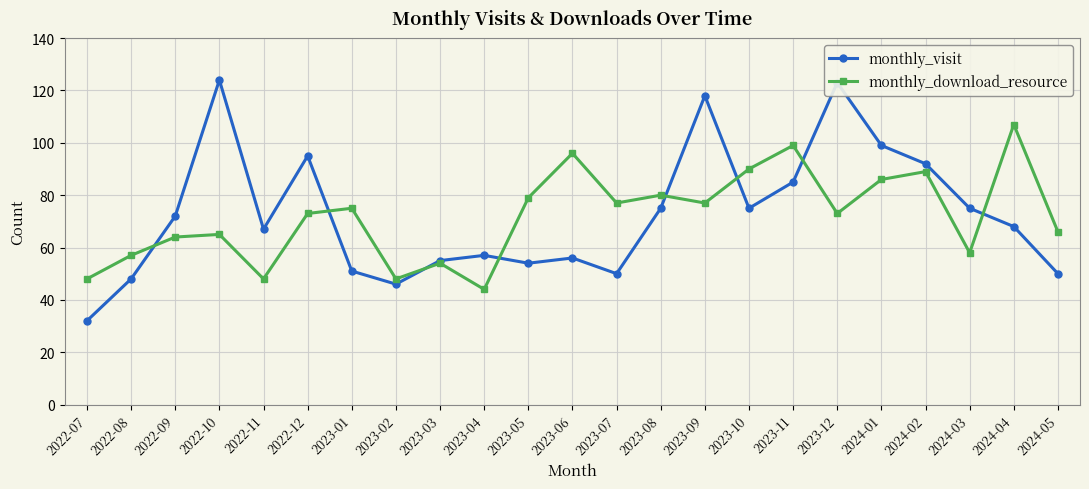

Rank the series by their maximum value, from lowest to highest.

monthly_download_resource, monthly_visit